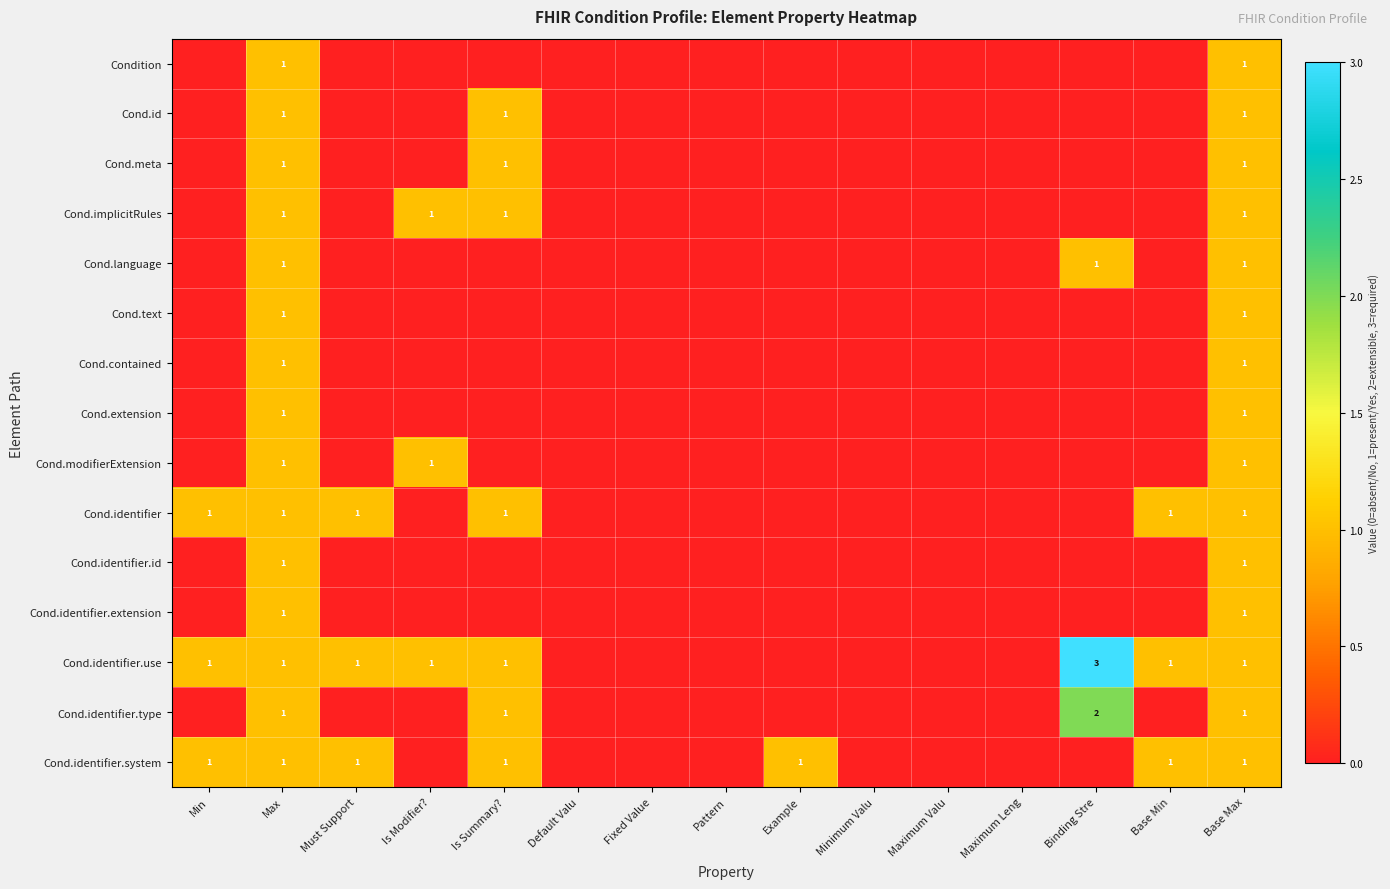

True or false: Cond.id has a value of 2 at Base Max.

False